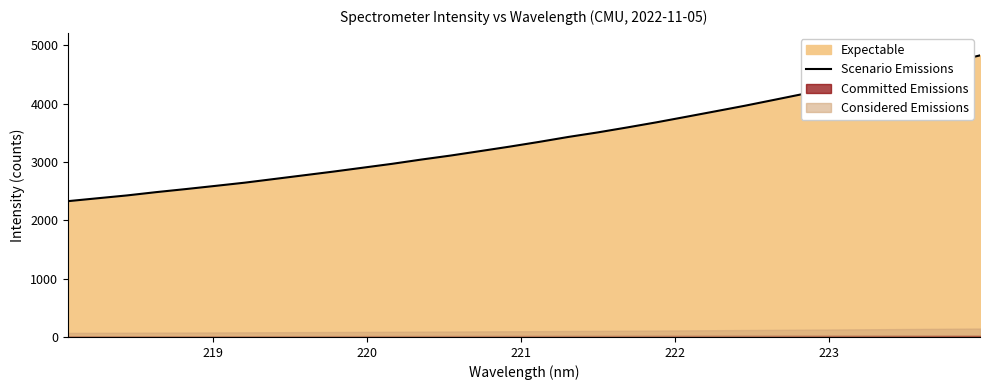

What is the smallest value displayed?

2327.1